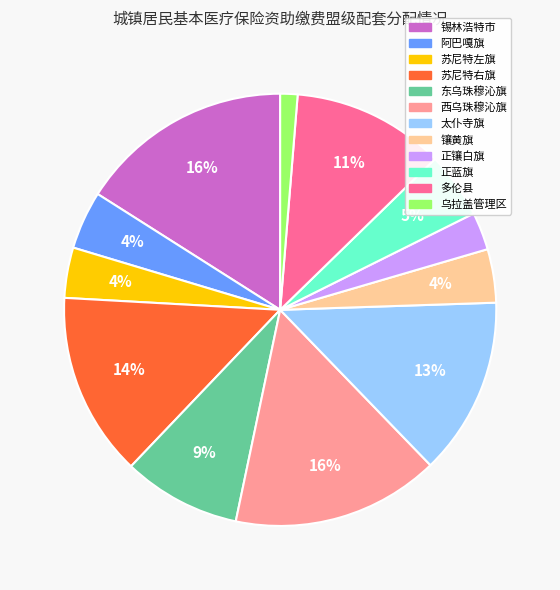

Which slice is the smallest?

乌拉盖管理区